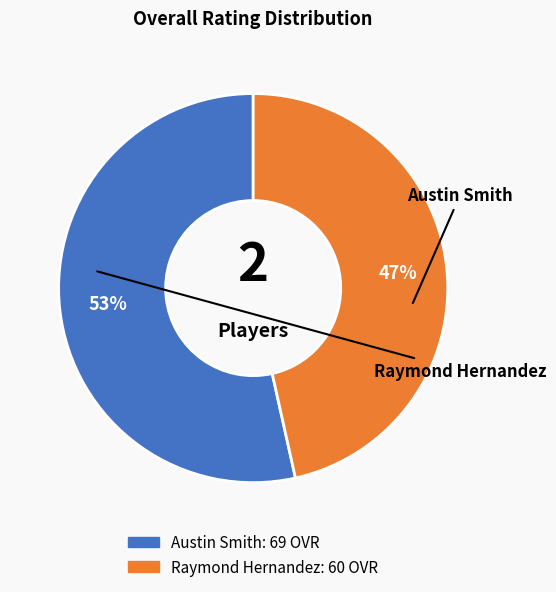

To the nearest percent, what percentage of the pie is Raymond Hernandez?

47%